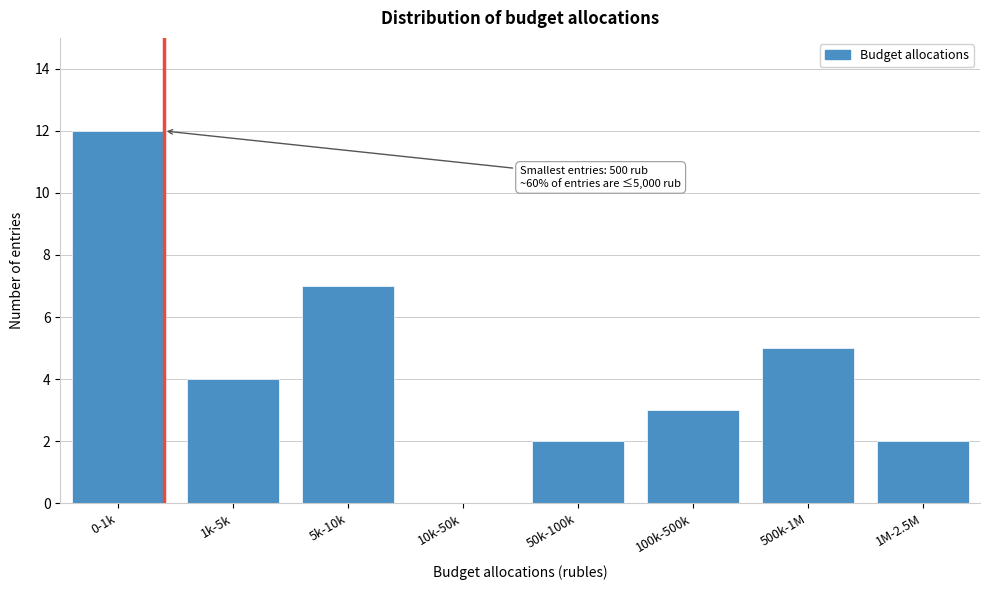

Reading left to right, list all the values displayed in this chart.

0-1k=12	1k-5k=4	5k-10k=7	10k-50k=0	50k-100k=2	100k-500k=3	500k-1M=5	1M-2.5M=2